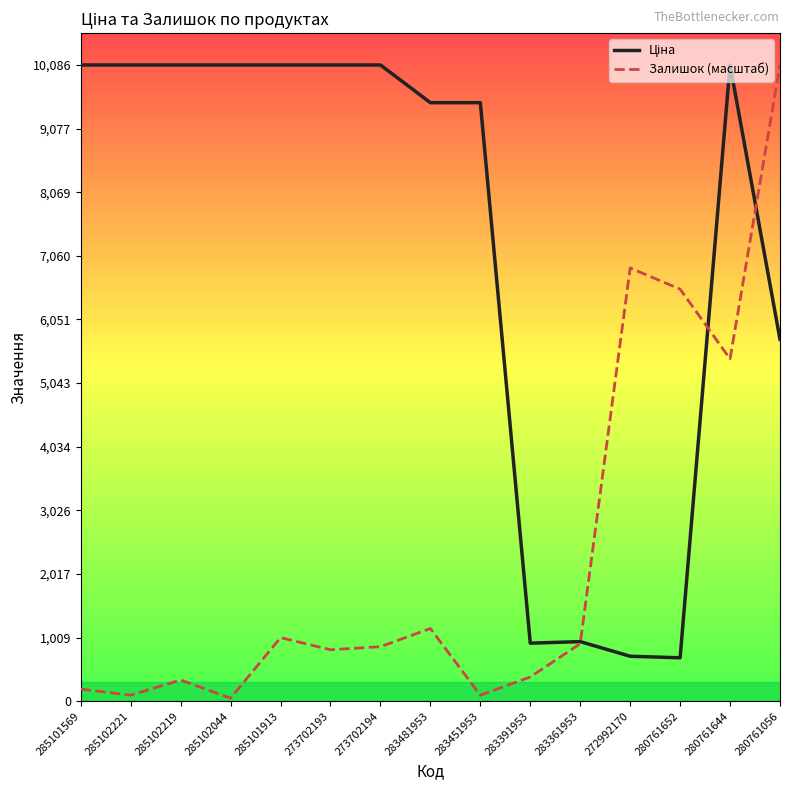

The value of Залишок (масштаб) at 283481953 is 1152.7. True or false?

True